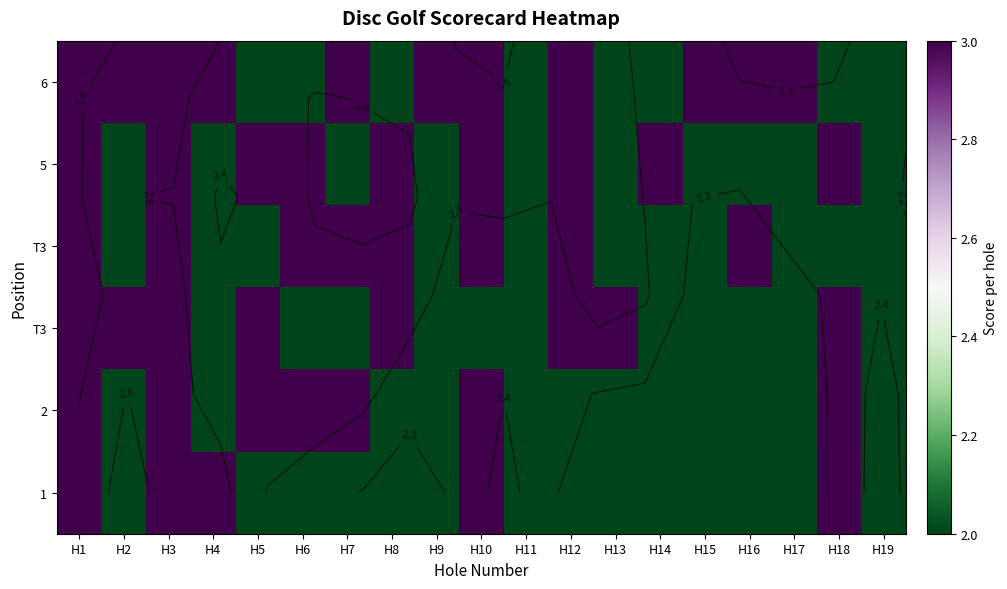

What is the maximum value shown in the chart?

3